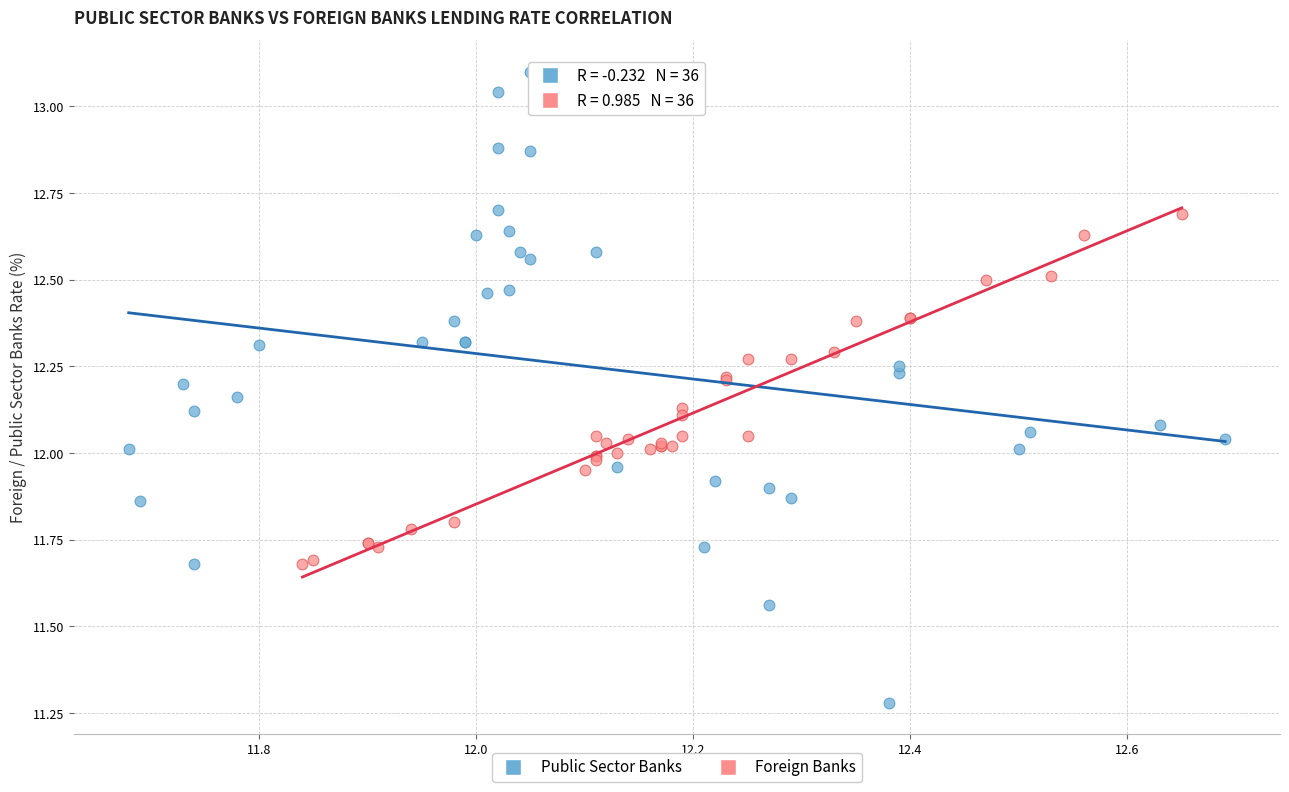

Which series has the largest Y range (max minus min)?

Public Sector Banks